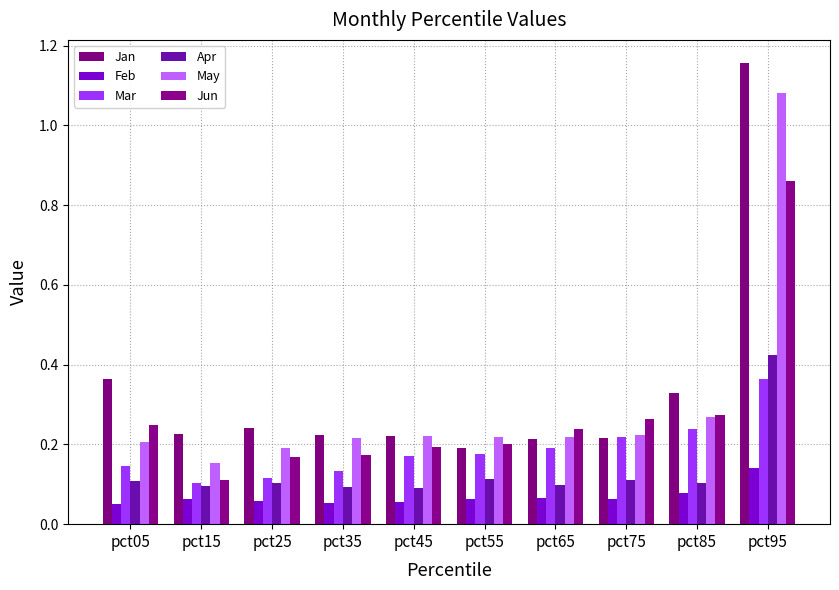

Is the value of Mar at pct85 greater than the value of Apr at pct75?

Yes